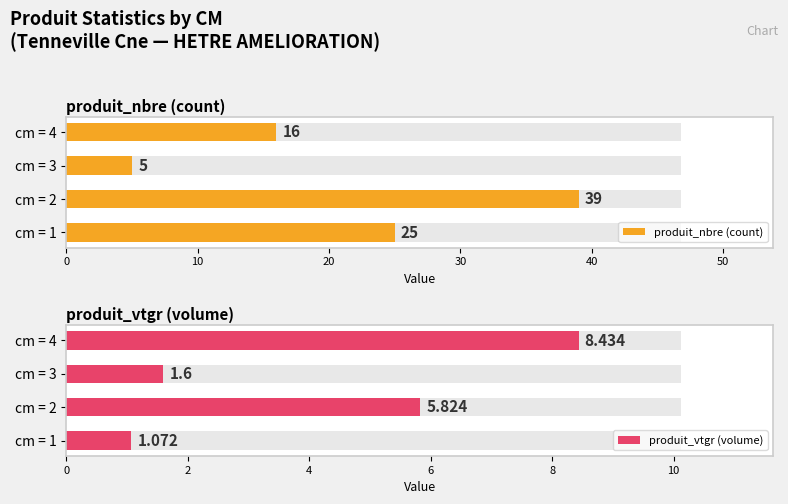

How many groups of bars are there?

4